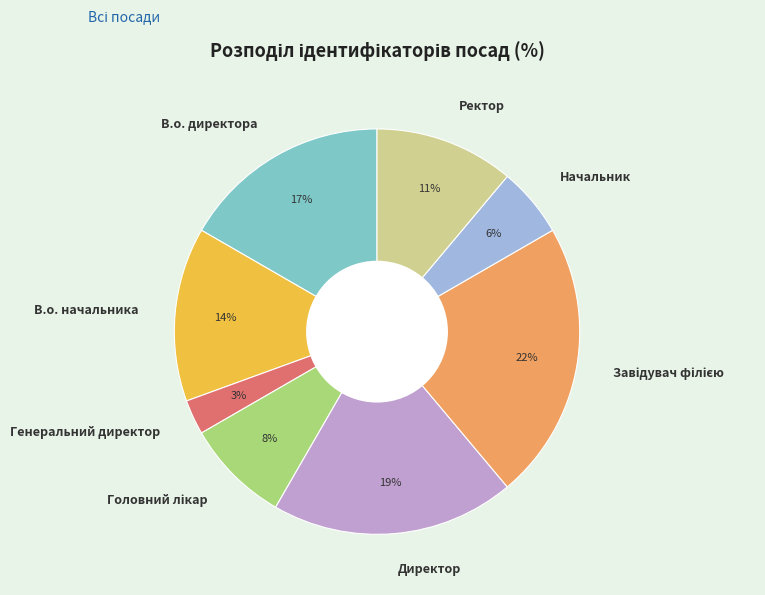

To the nearest percent, what portion does В.о. начальника represent?

14%